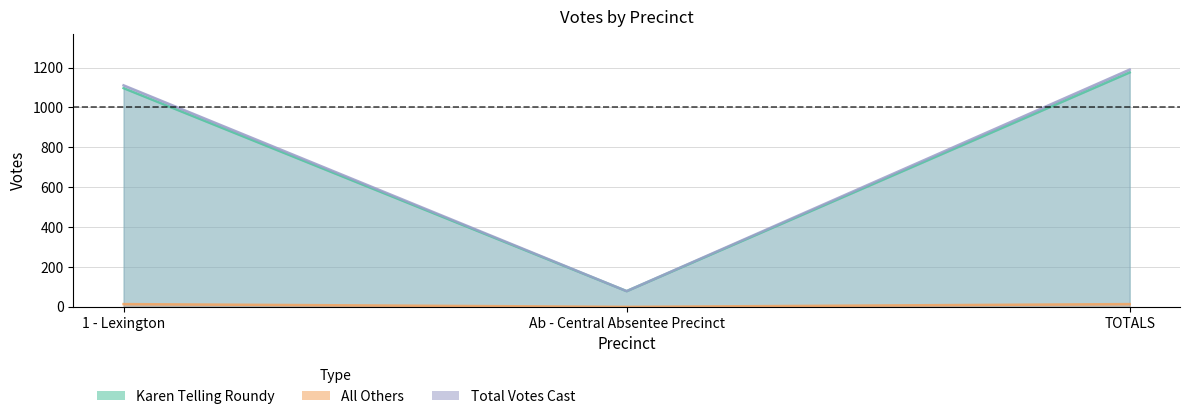

Rank the series at Ab - Central Absentee Precinct from lowest to highest value.

All Others, Karen Telling Roundy, Total Votes Cast